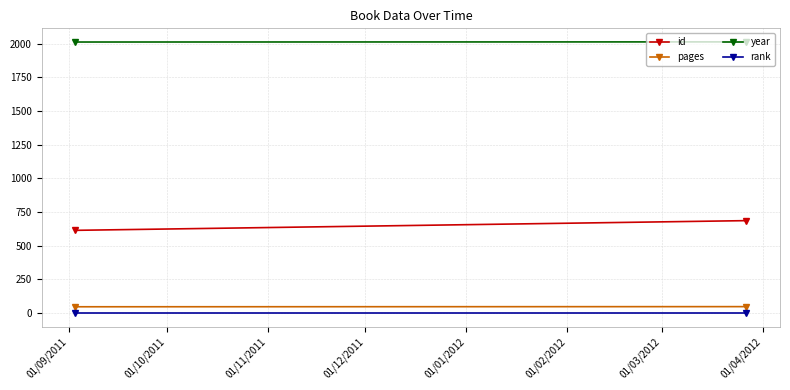

Is the value of rank at 01/09/2011 greater than the value of year at 01/09/2011?

No